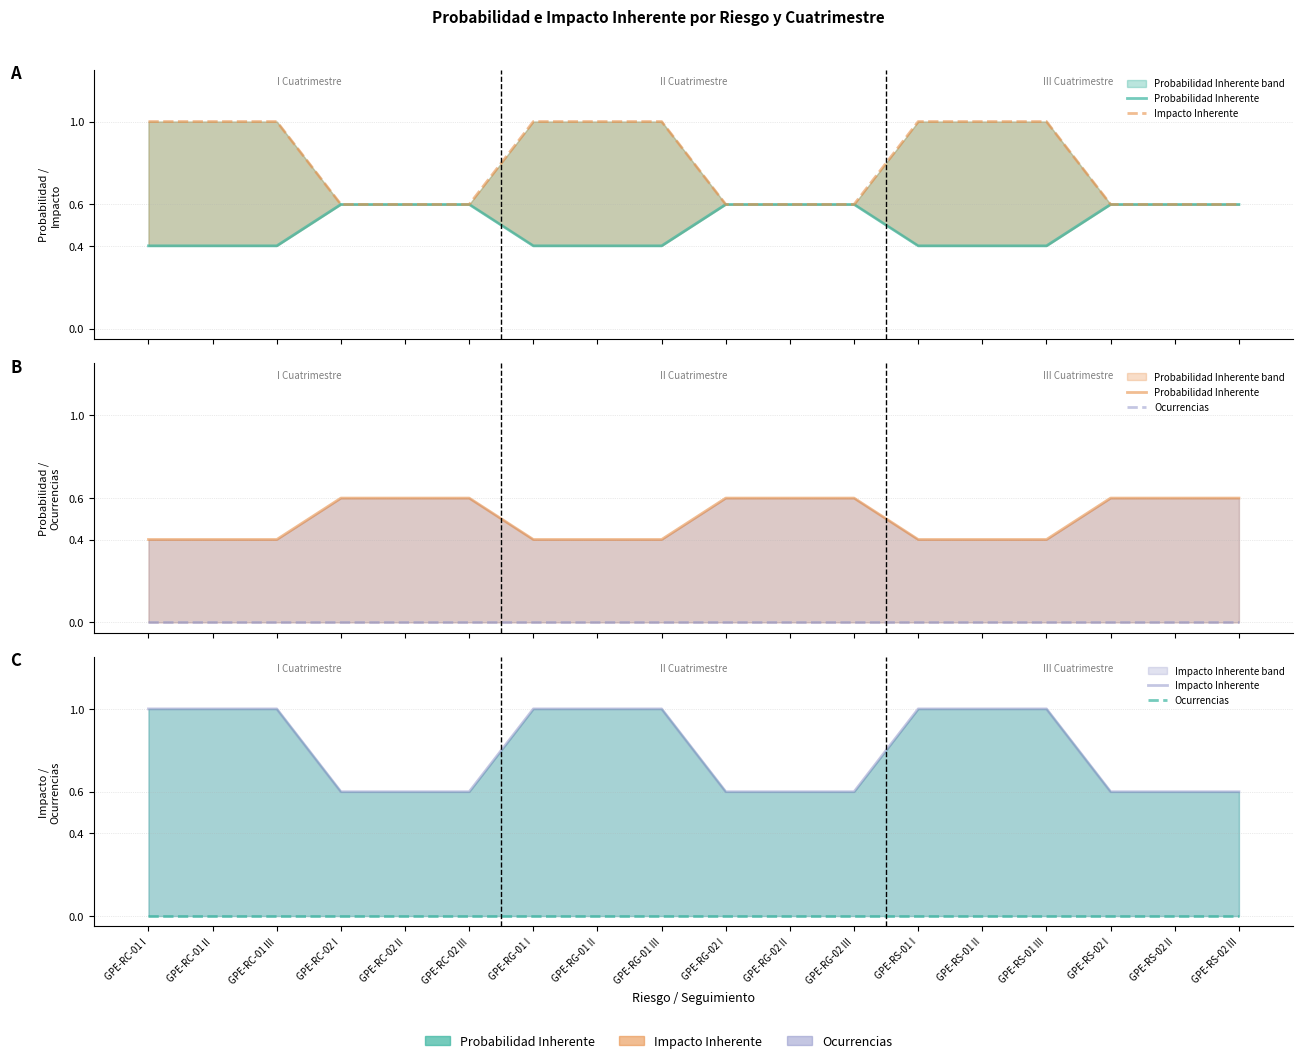

The Ocurrencias series shows 0.0 at GPE-RC-02 III. True or false?

True